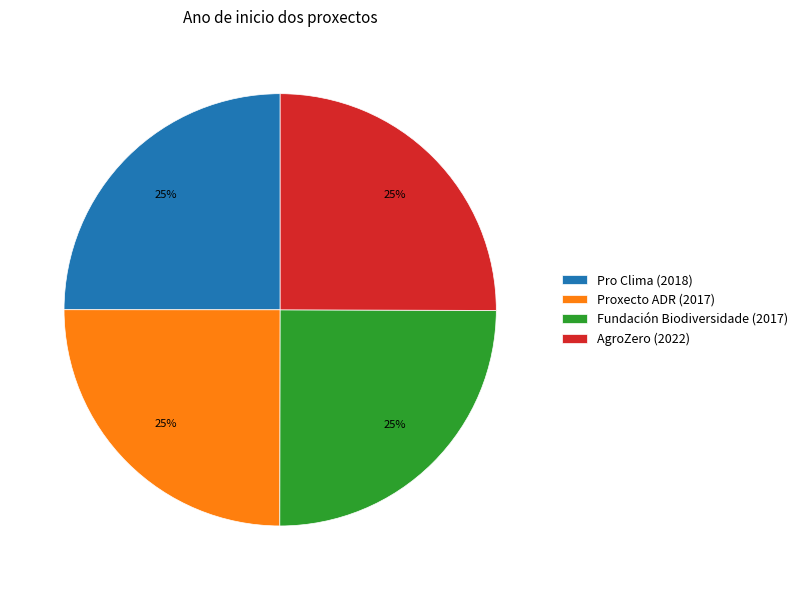

To the nearest percent, what percentage of the pie is AgroZero (2022)?

25%